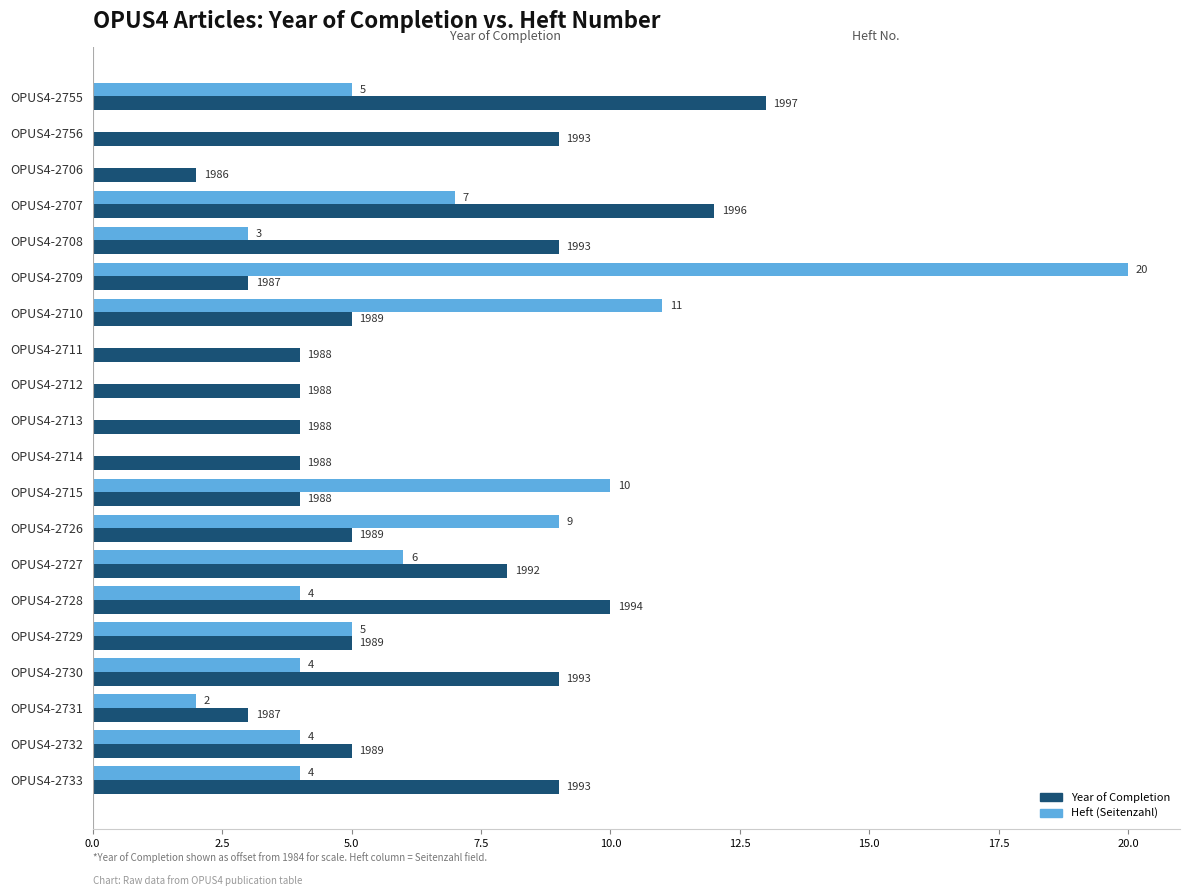

What is the minimum value for Year of Completion?

2